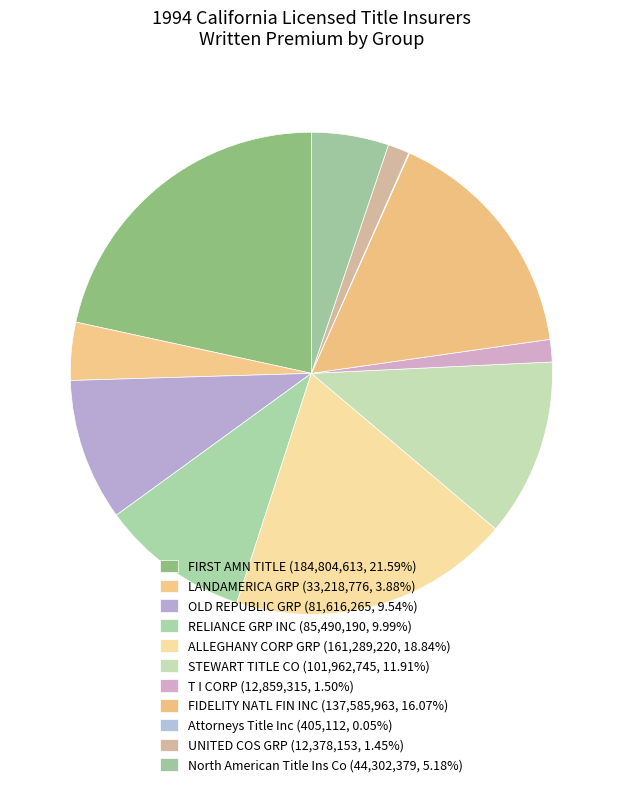

What percentage do Attorneys Title Inc and OLD REPUBLIC GRP together represent?

9.6%